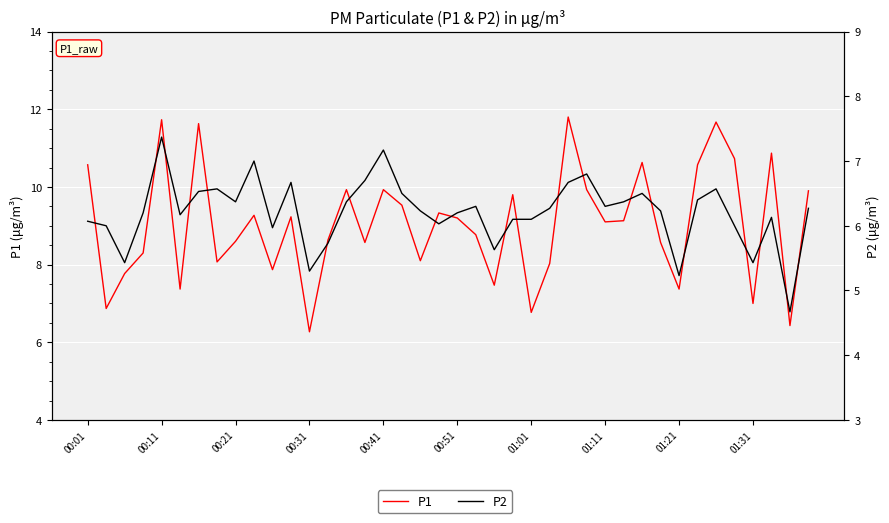

What is the label of the 1st point from the right?

39